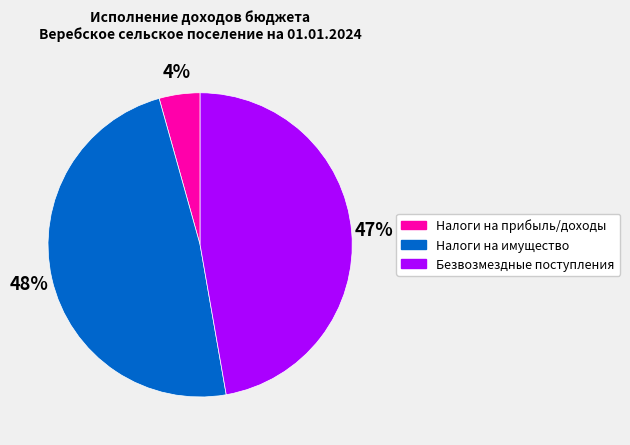

To the nearest percent, what is the average slice percentage?

33%